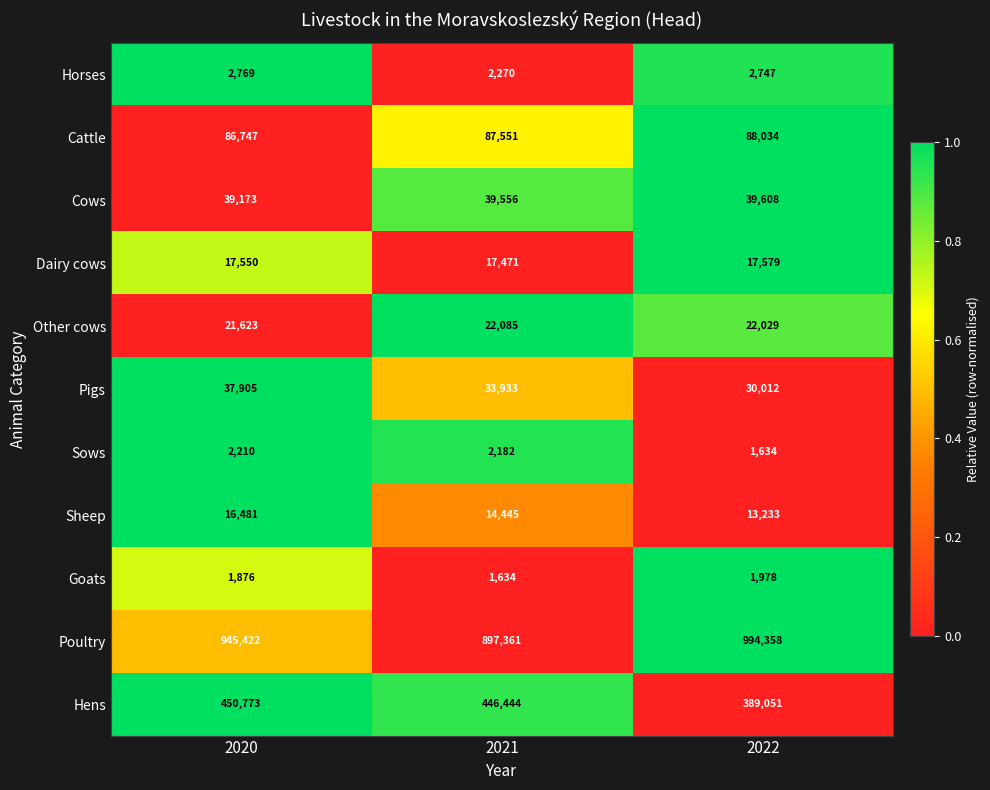

What is the difference between the second highest and minimum values in the Hens series?

57393